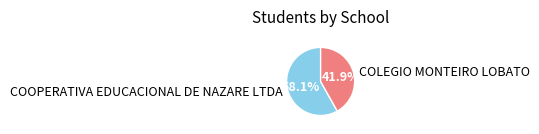

To the nearest percent, what is the combined percentage of COLEGIO MONTEIRO LOBATO and COOPERATIVA EDUCACIONAL DE NAZARE LTDA?

100%